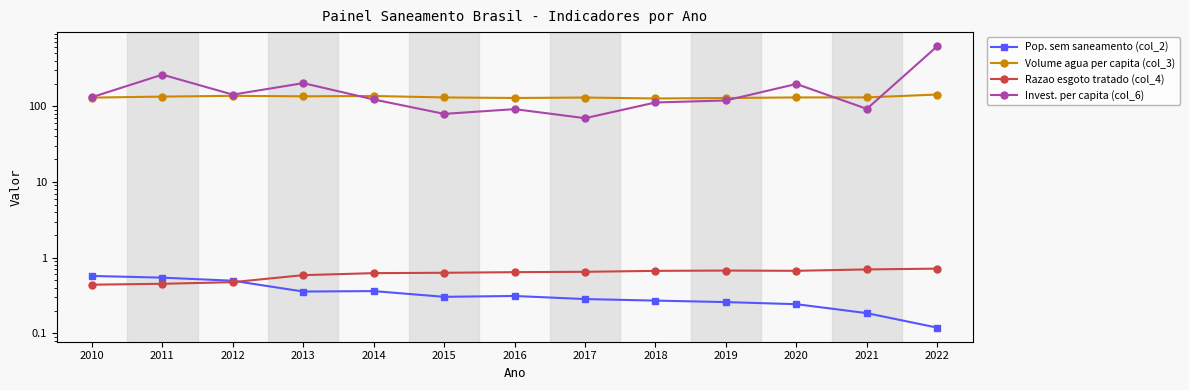

How many lines are shown in the chart?

4